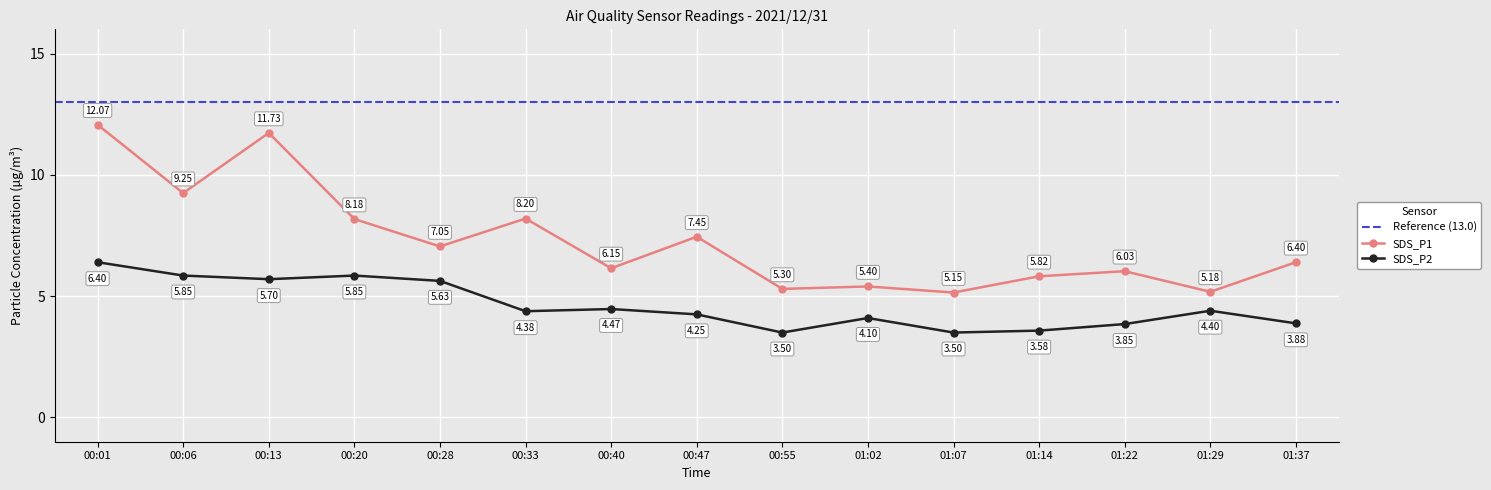

True or false: SDS_P2 and SDS_P1 intersect in this chart.

False